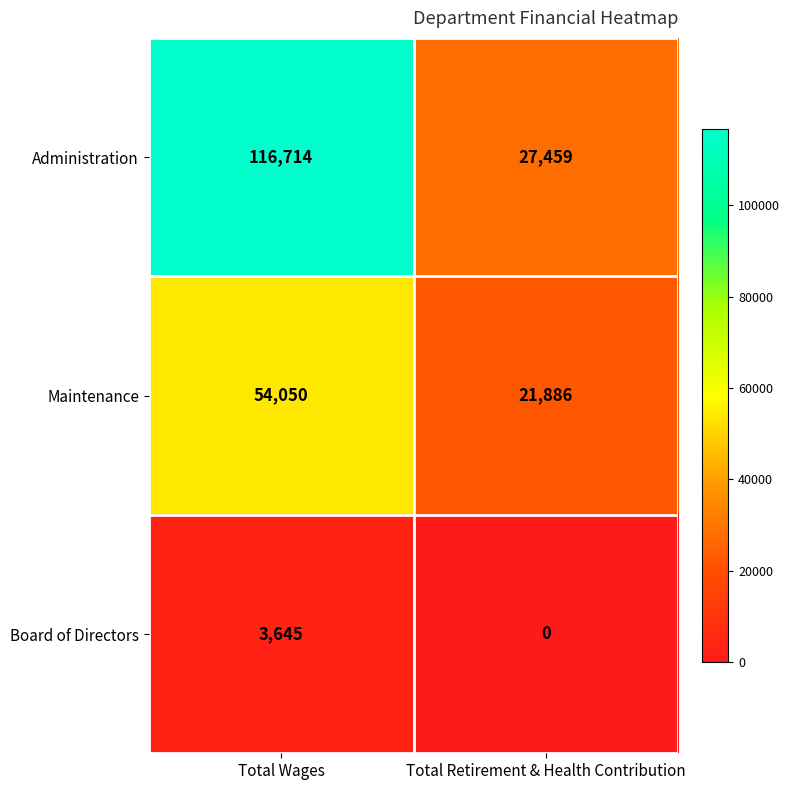

Which category has the highest value across all series?

Total Wages